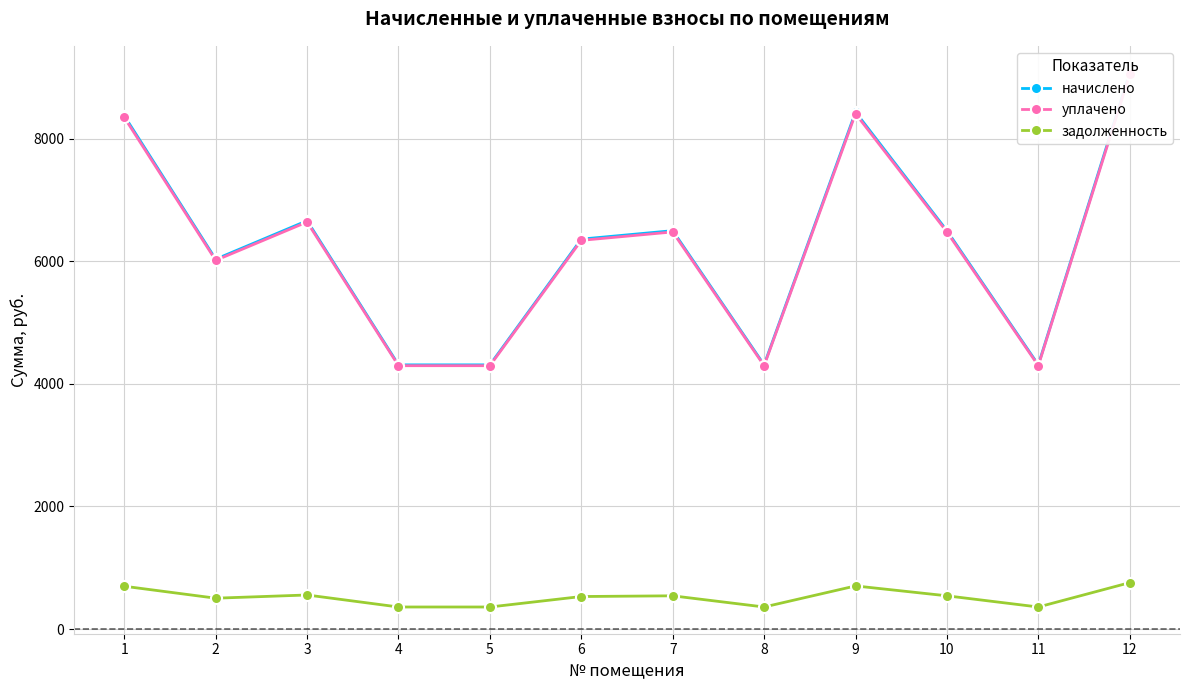

How many interior local peaks does the уплачено series have?

3